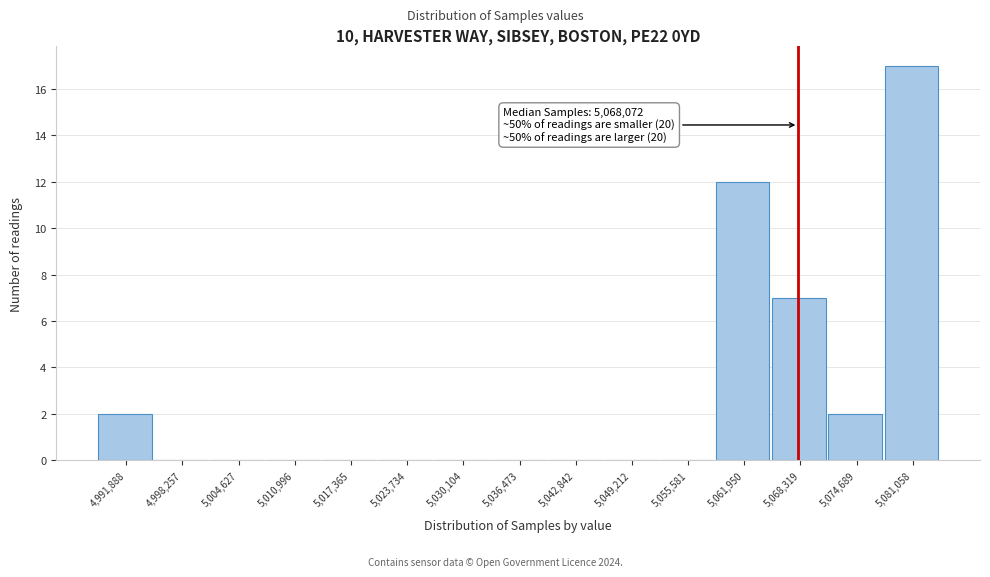

Over which range of the x-axis is the bar tallest?

5078000 to 5084000